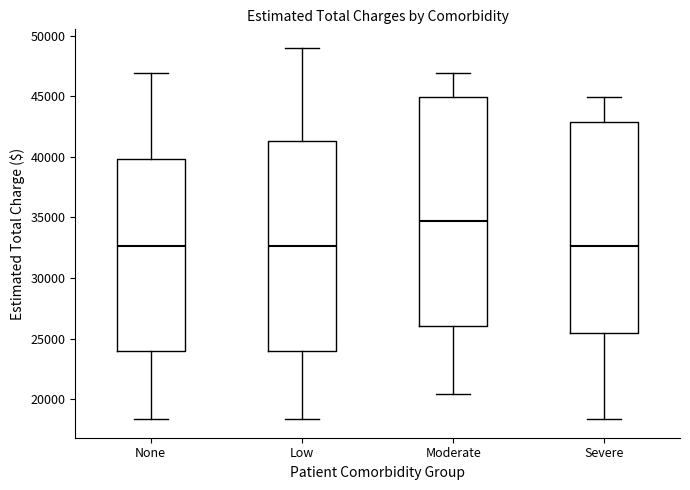

Which box's median line is the highest?

Moderate